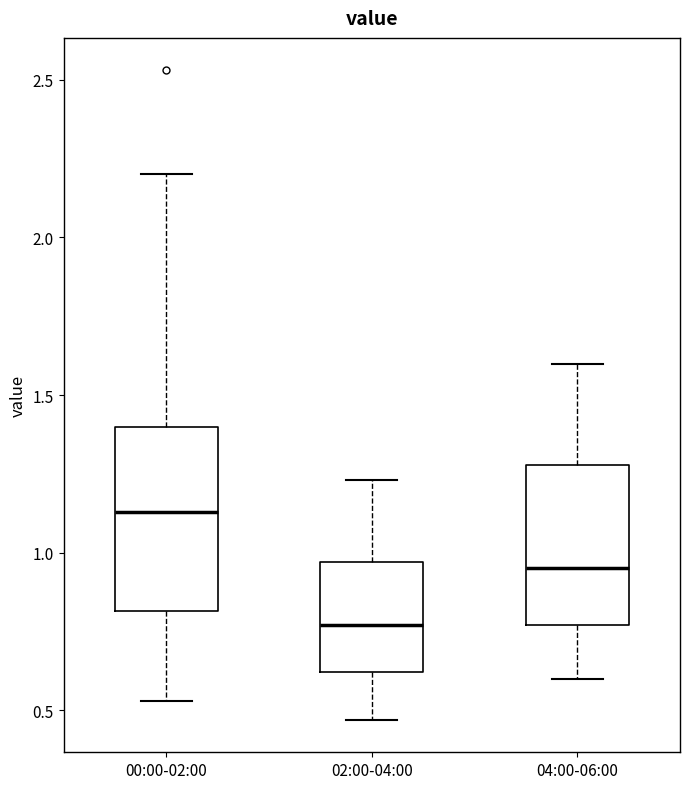

Which box's median line is the highest?

00:00-02:00